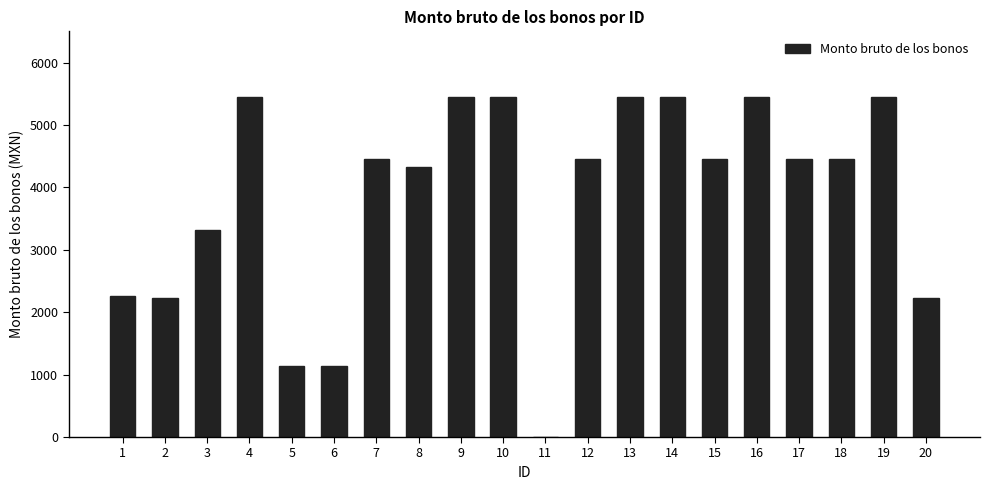

Which has a higher value, 10 or 6?

10